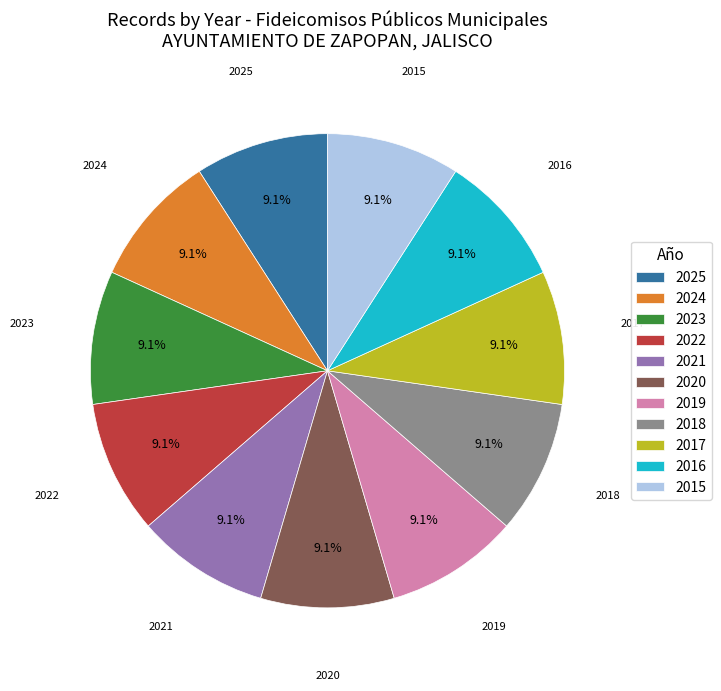

What is the ratio of the value at 2024 to the value at 2022?

1.0